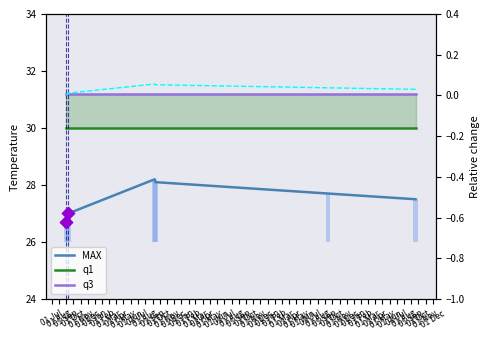

Which series has the largest total across all categories?

q3